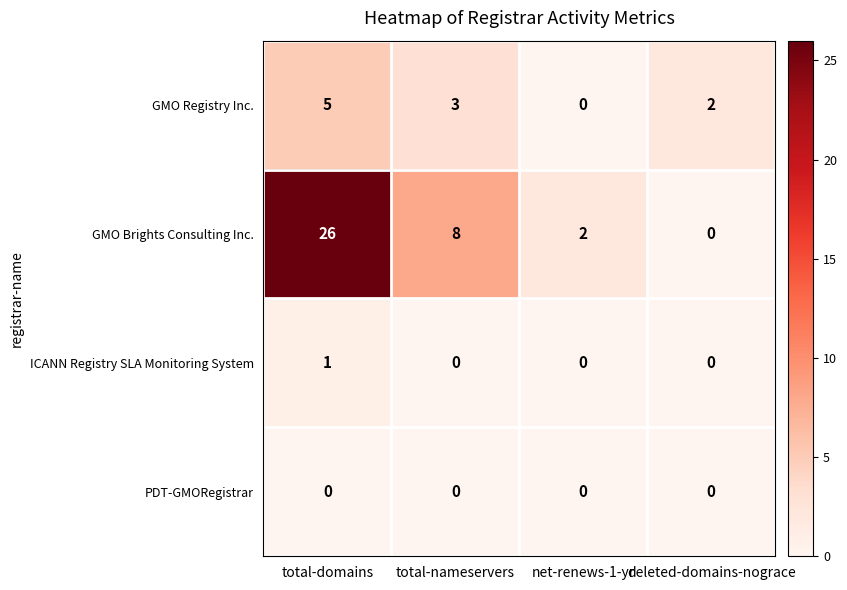

The value of GMO Brights Consulting Inc. at net-renews-1-yr is 3. True or false?

False